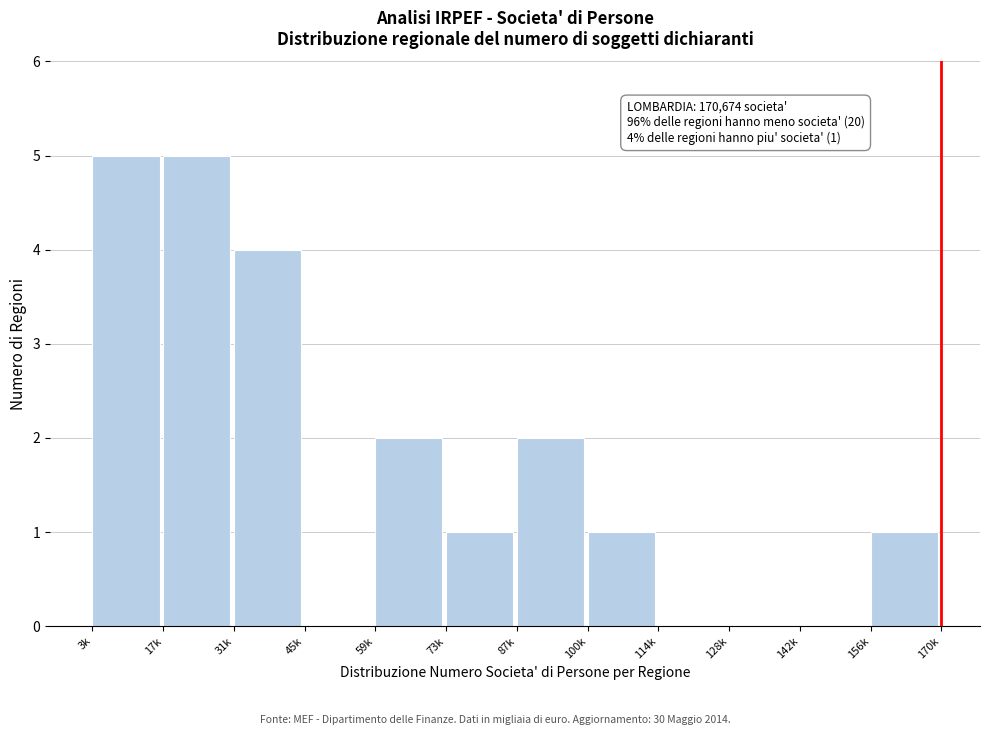

Reading right to left, list all the values displayed in this chart.

156k=1	142k=0	128k=0	114k=0	100k=1	87k=2	73k=1	59k=2	45k=0	31k=4	17k=5	3k=5